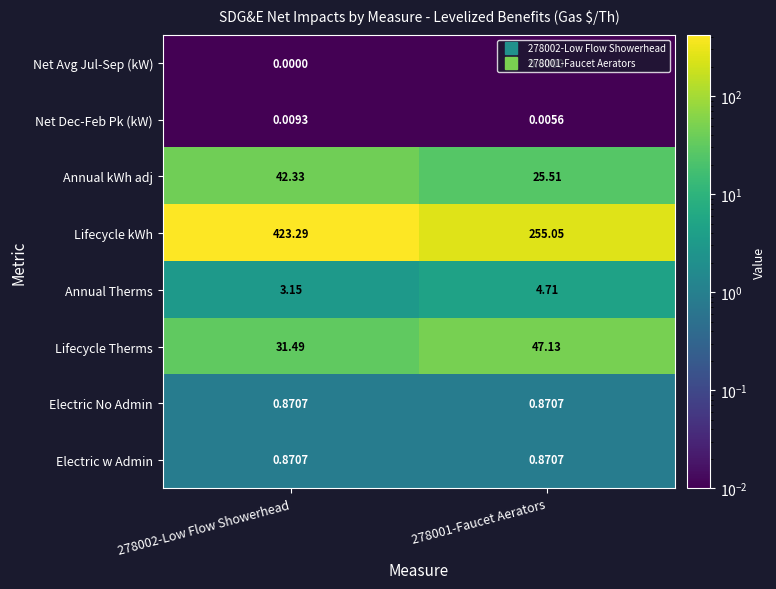

At how many categories does at least one series exceed 10?

2